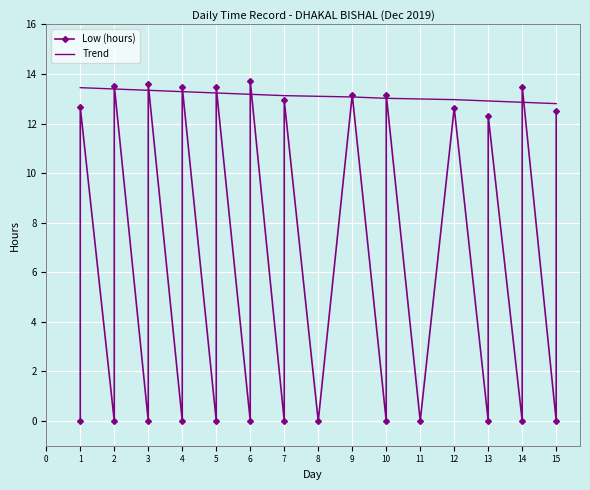

What is the difference between the maximum and minimum values?

13.7